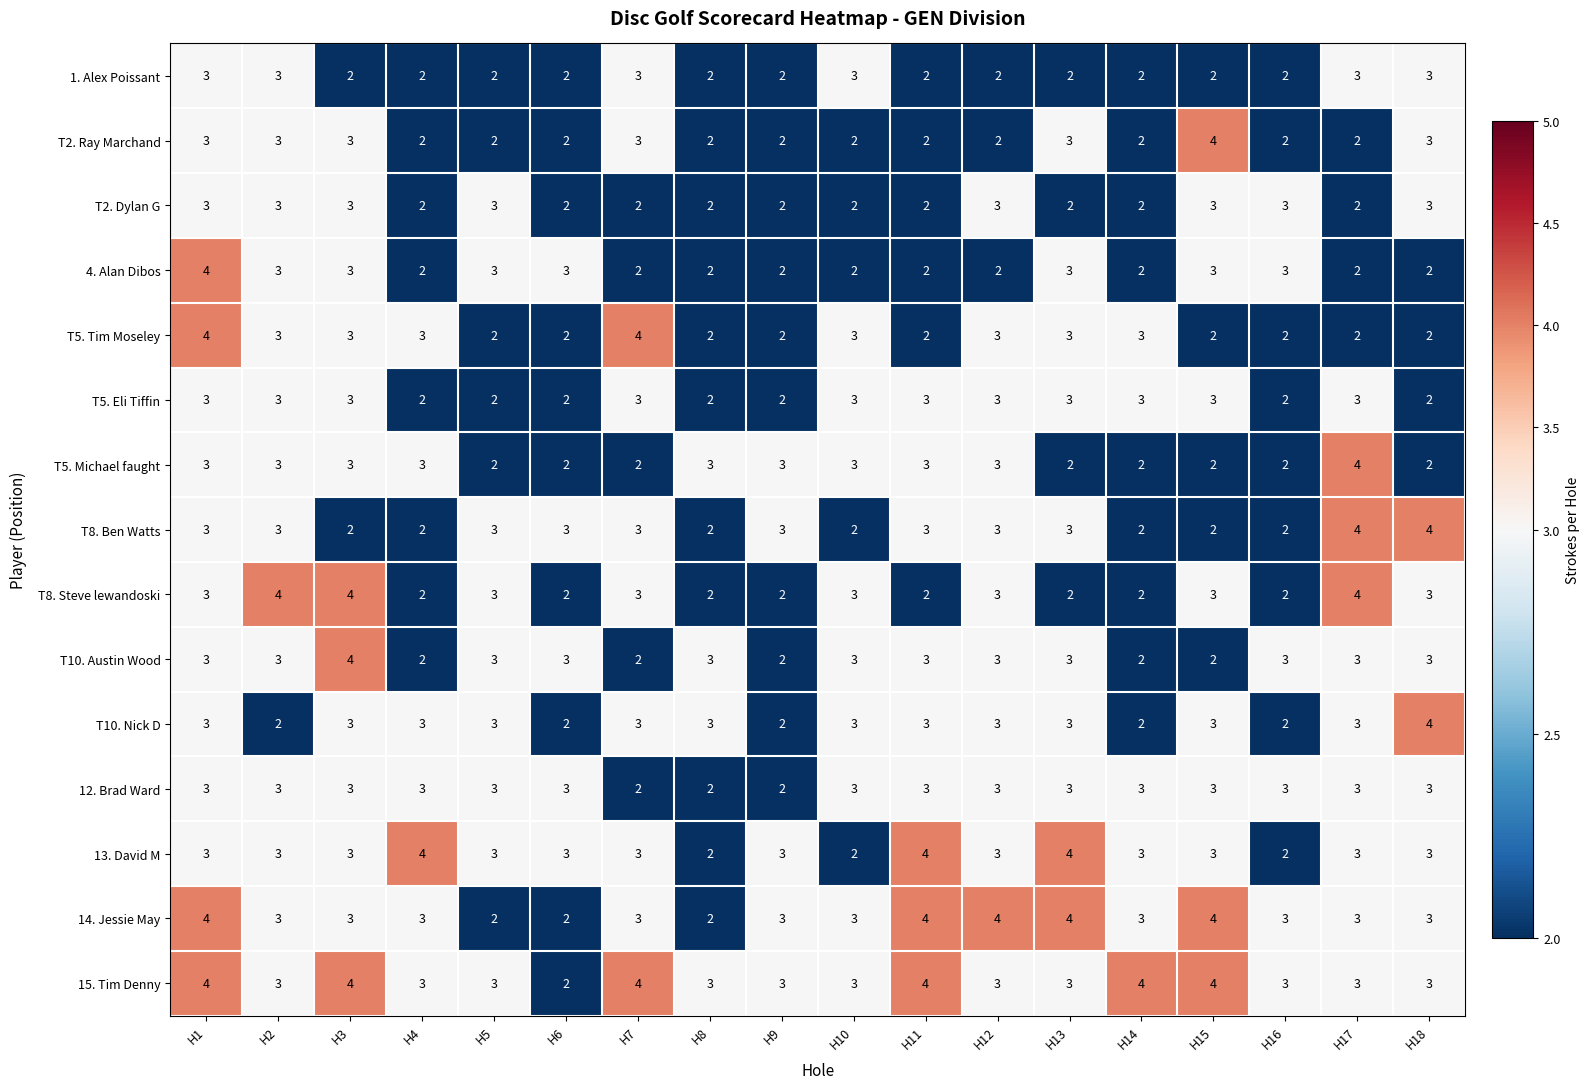

Count the number of categories in the chart.

18